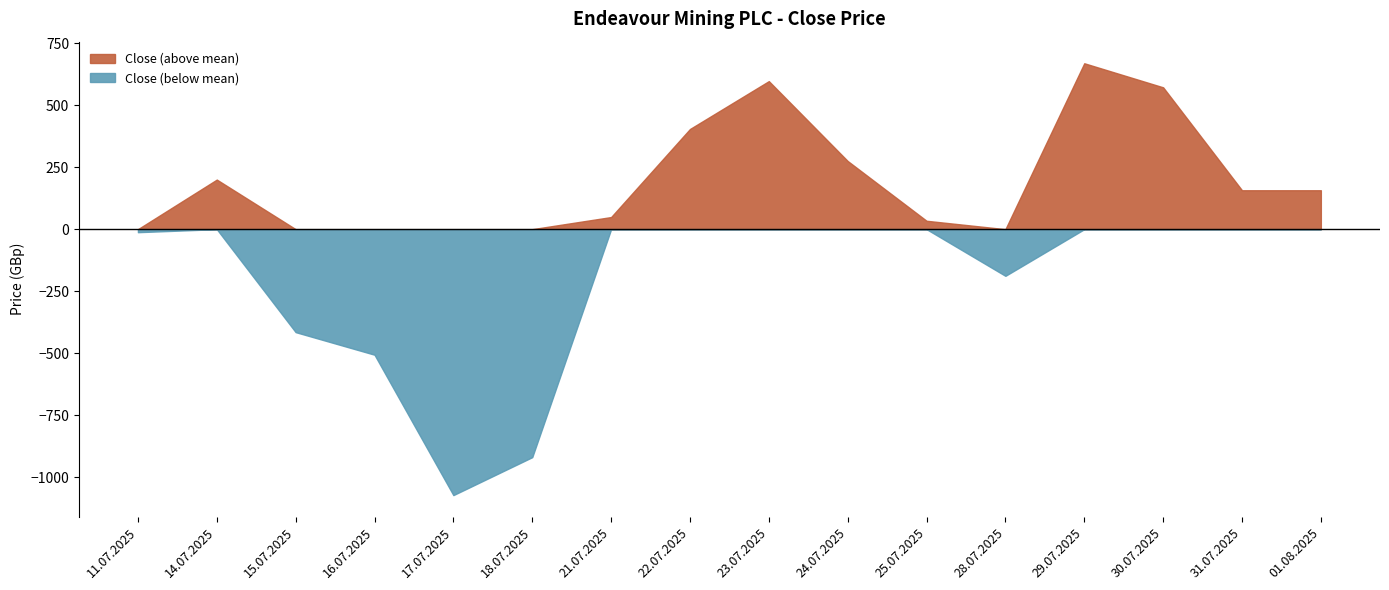

True or false: the data has more than 0 interior local peaks.

True